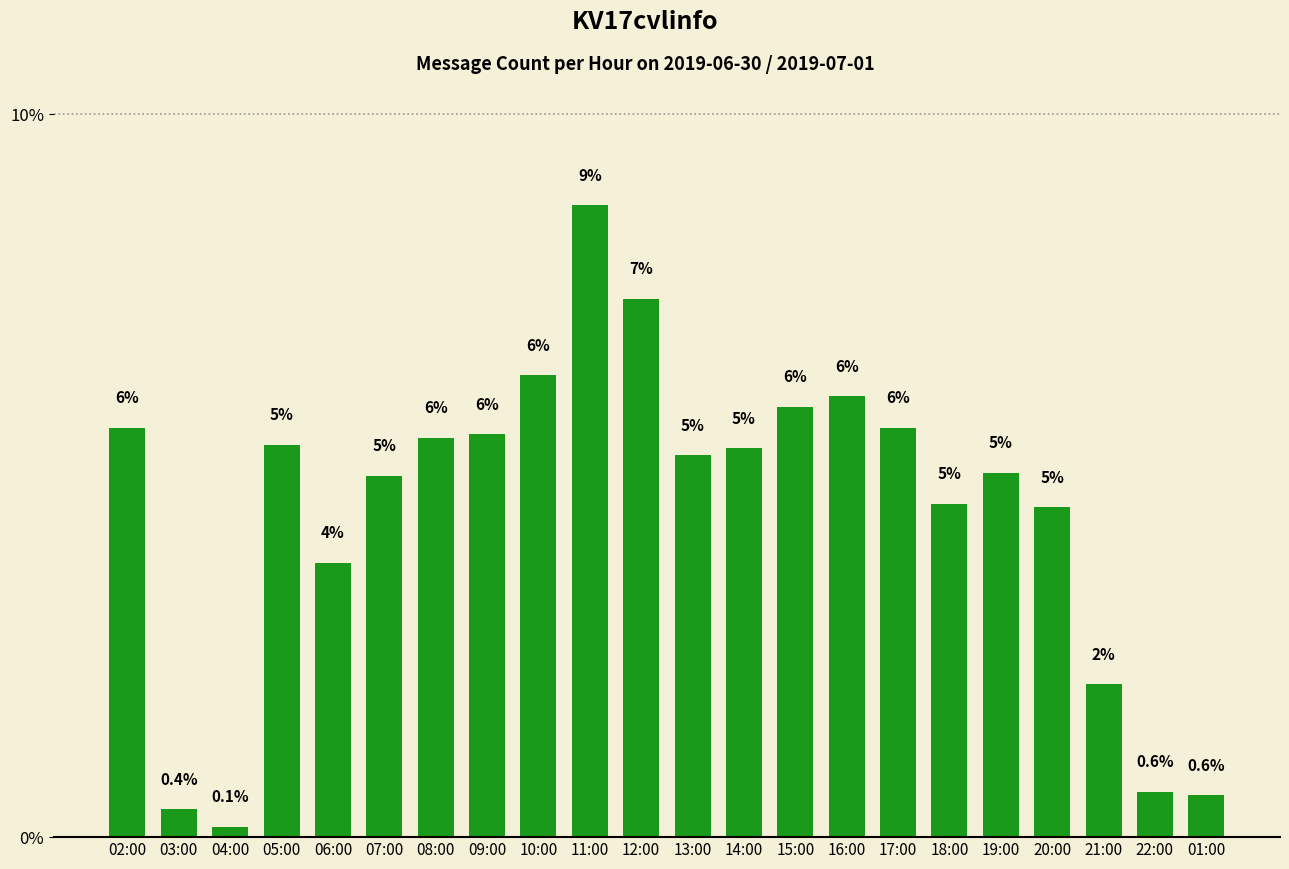

At which label is the value closest to 4?

06:00